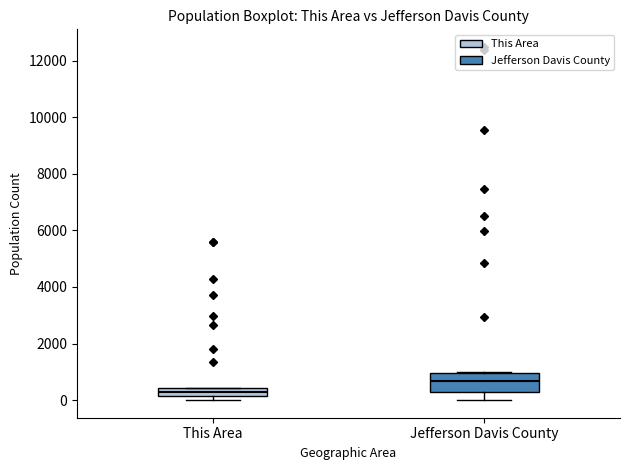

Where is the upper edge of the box for This Area on the y-axis? The values are not printed on the chart, so give them approximately, as read against the axis.

400